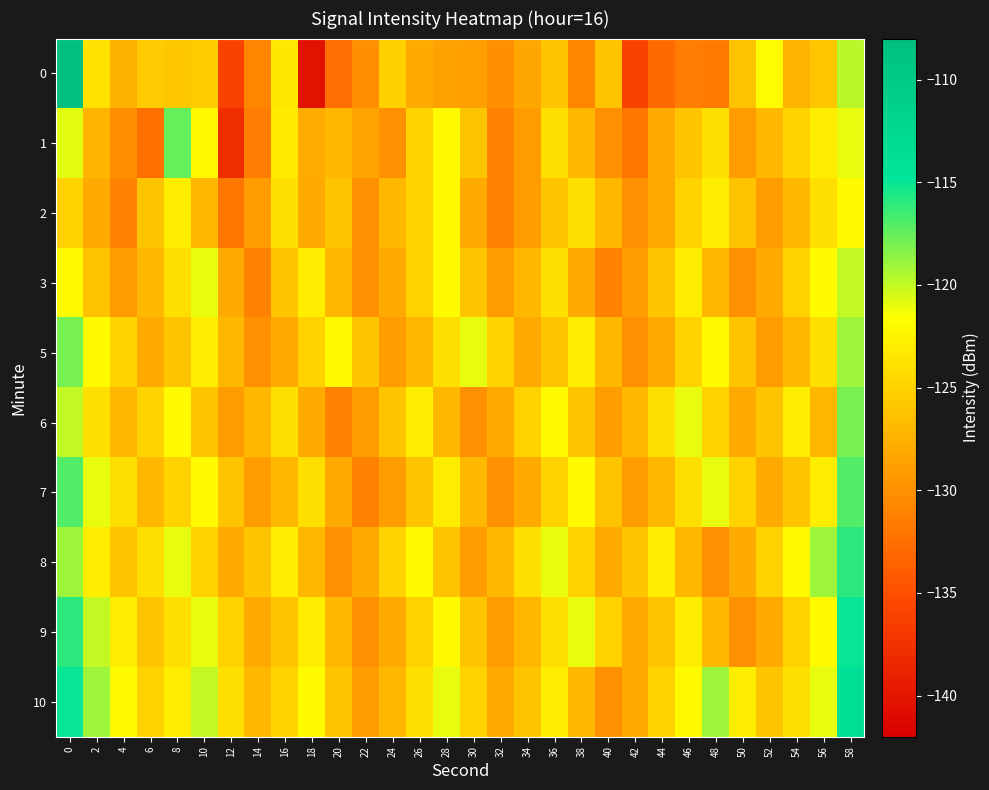

Which series has the largest total across all categories?

row_9